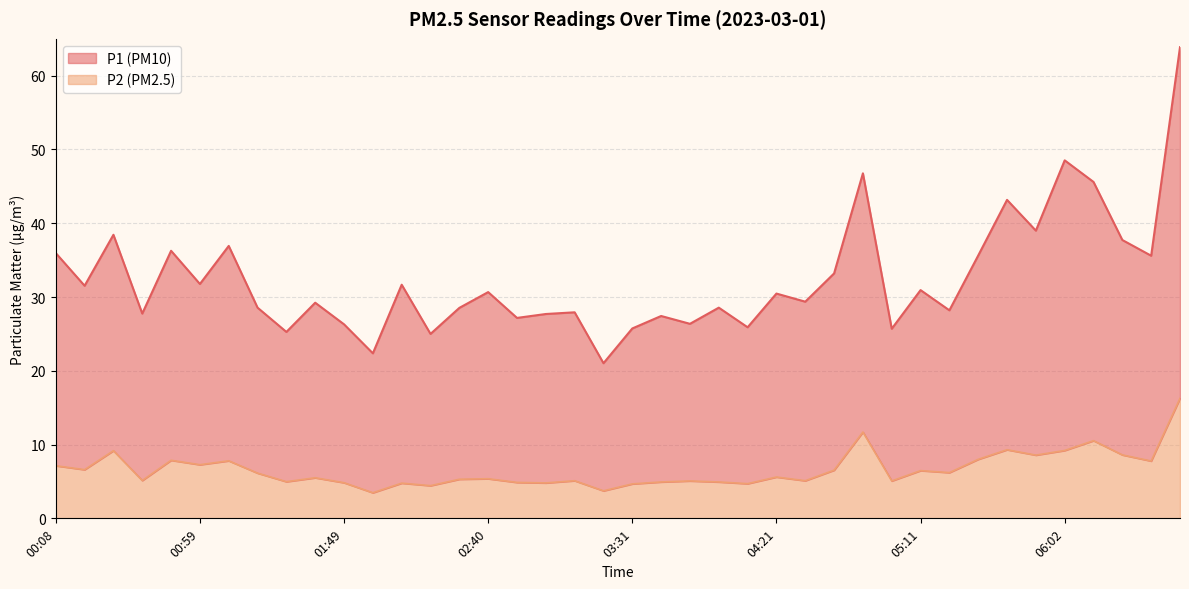

What is the lowest value of the P2 series?

3.5